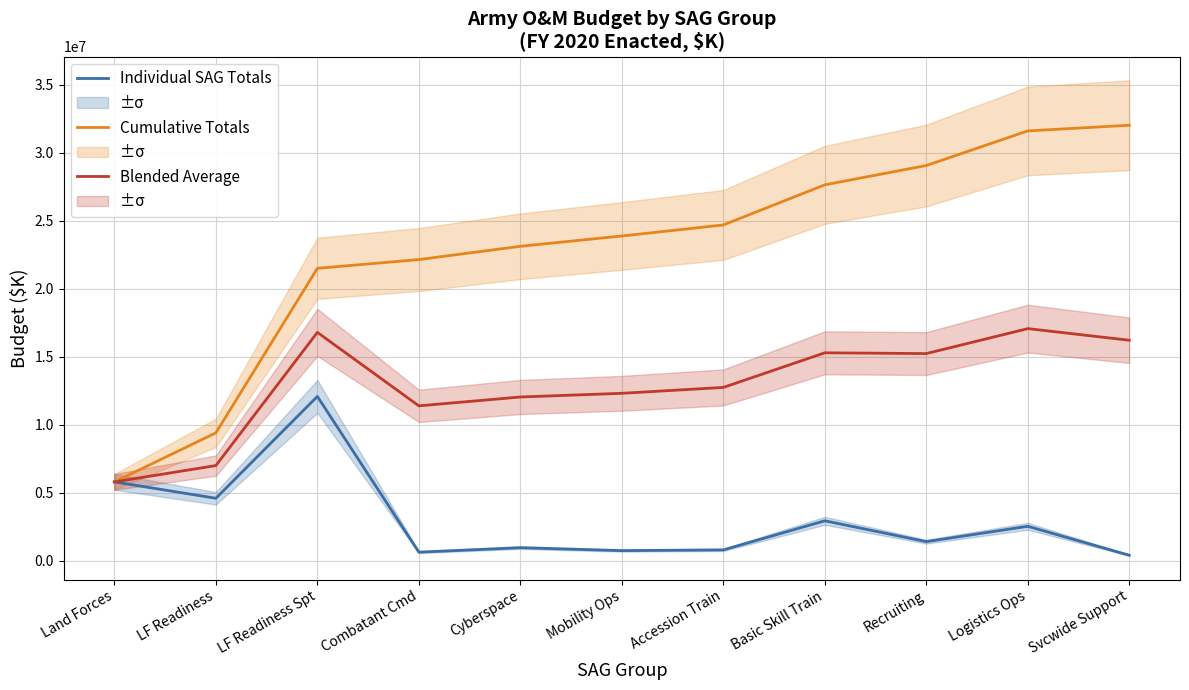

What is the value of the Cumulative Totals point at the 7th from the left?

24703426.0